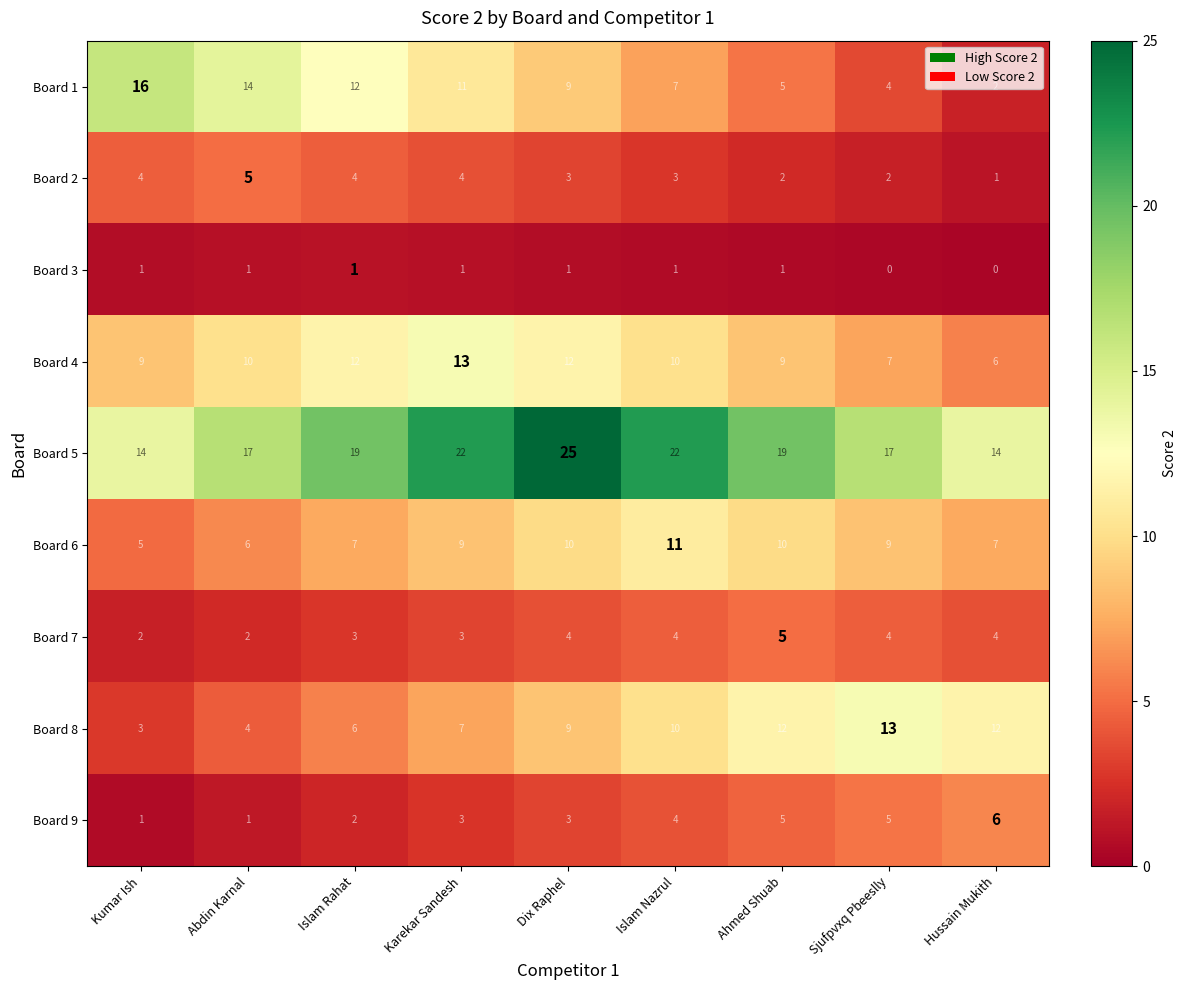

What is the difference between the maximum and minimum values in the Board 7 series?

3